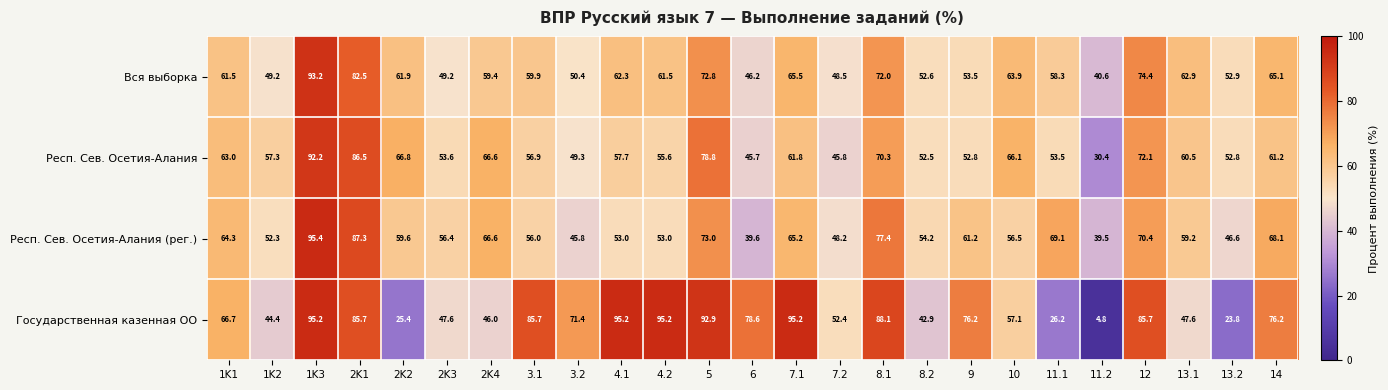

True or false: Респ. Сев. Осетия-Алания has a value of 21.7 at 1K2.

False